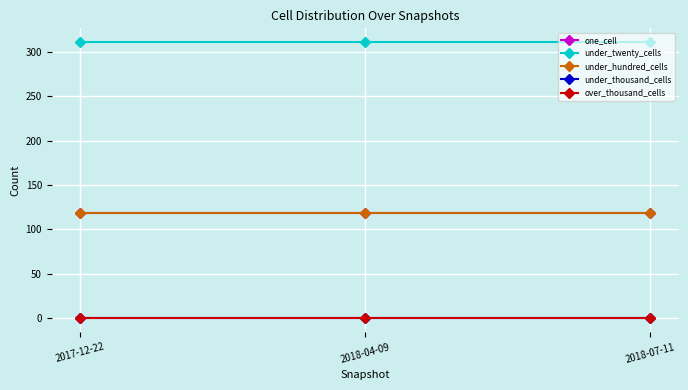

What is the lowest value of the one_cell series?

118